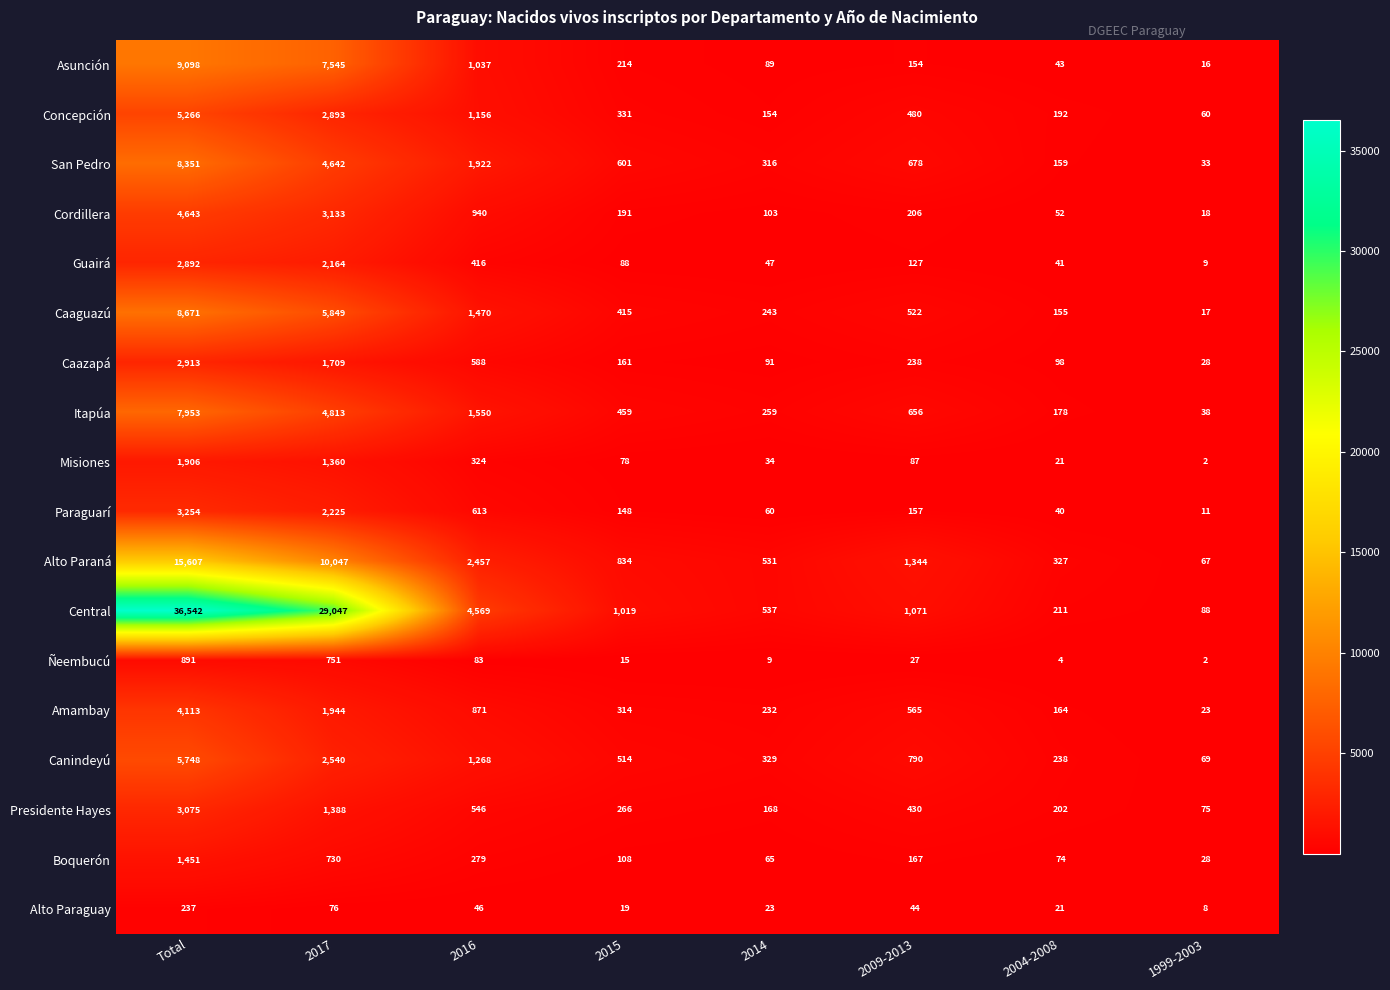

What is the sum of the Itapúa values at Total and 1999-2003?

7991